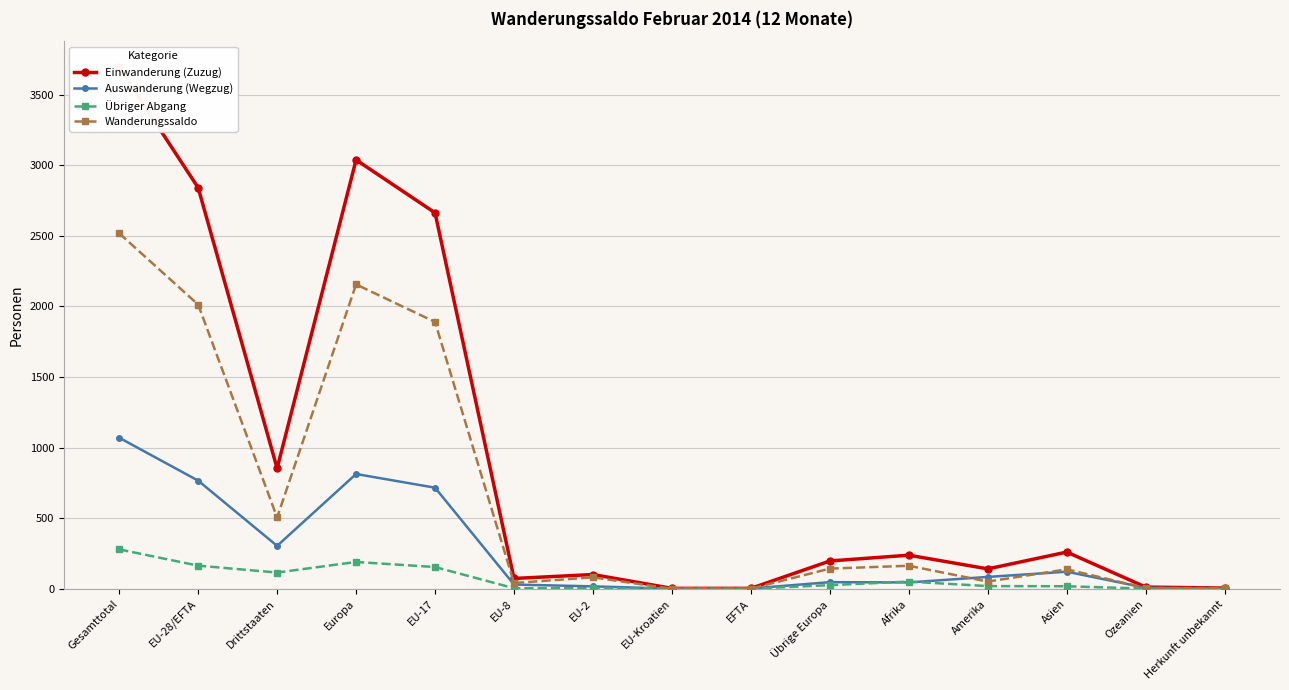

How many intersections are there between Wanderungssaldo and Übriger Abgang?

2